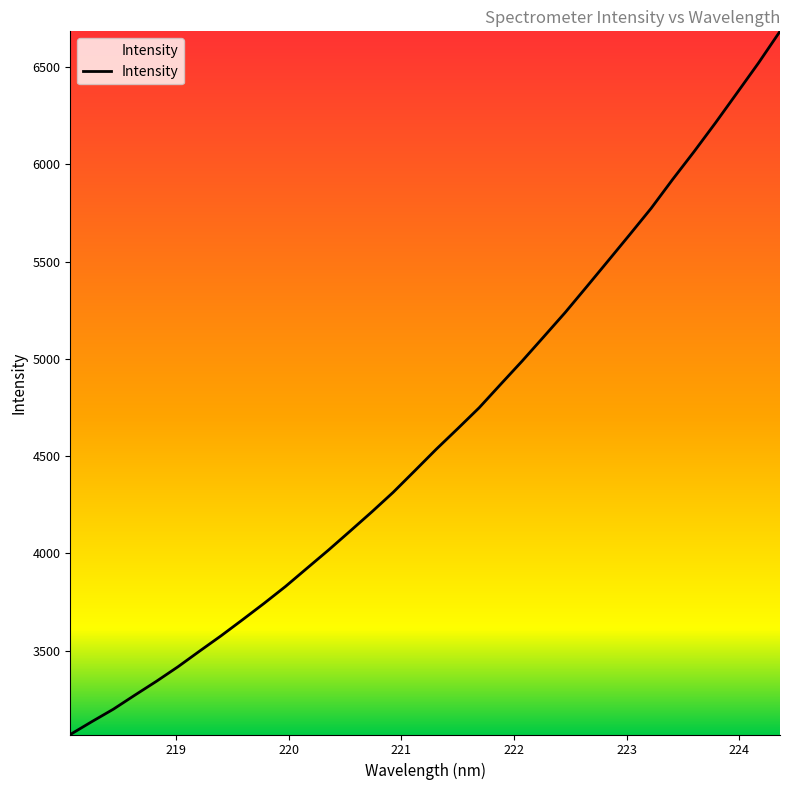

What is the maximum value shown in the chart?

6684.1